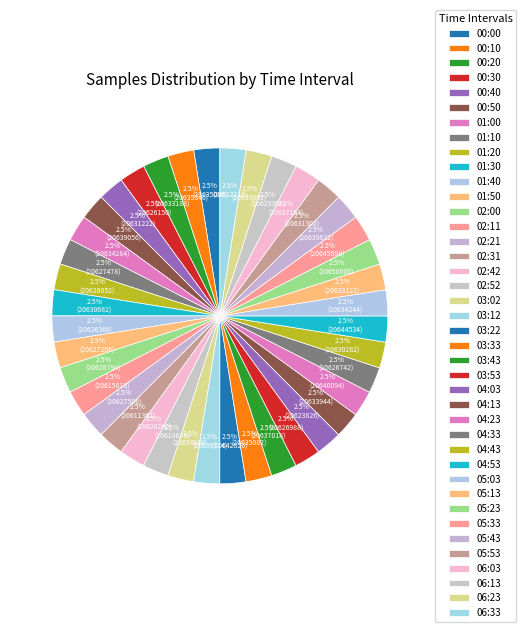

How many slices are in this pie chart?

40